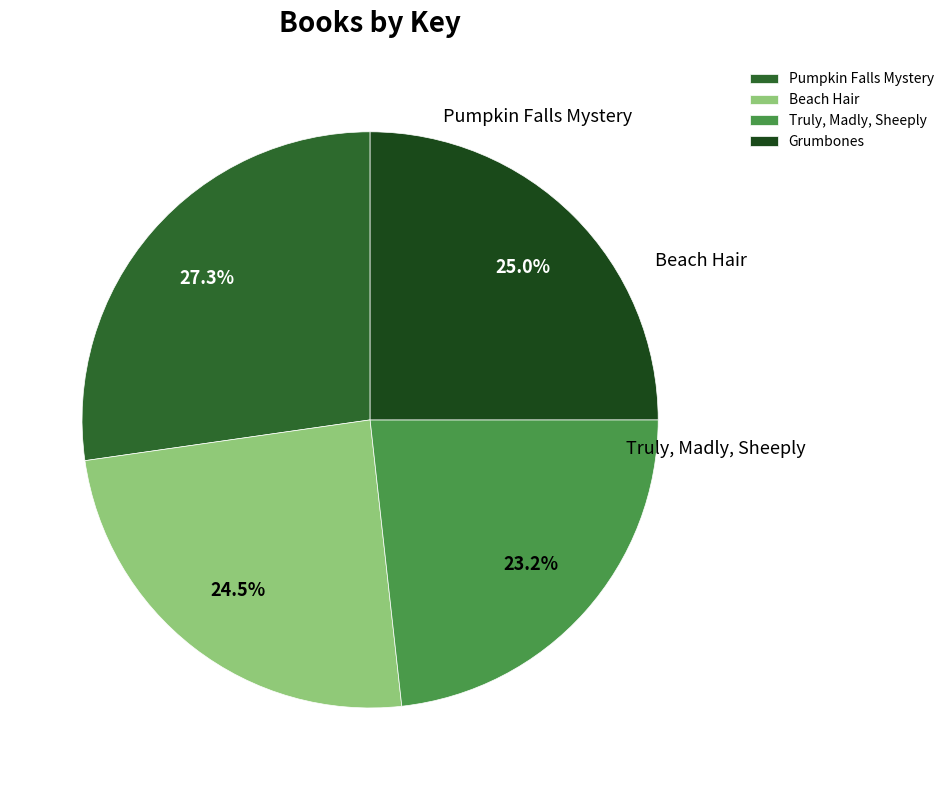

Does Pumpkin Falls Mystery represent more than half of the total?

No